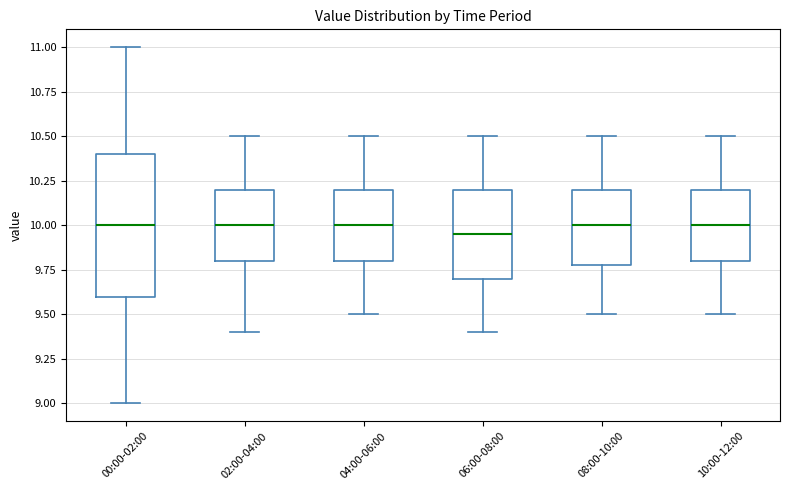

Comparing the boxes themselves (not the whiskers), which one is the tallest?

00:00-02:00